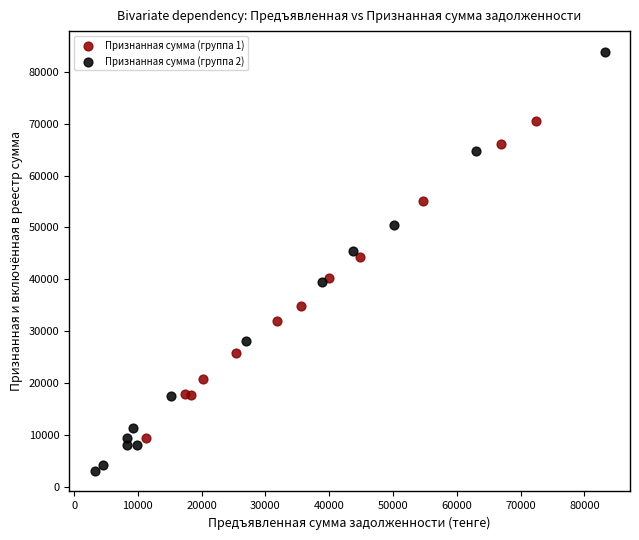

What are all the series names shown in the legend?

Признанная сумма (группа 1), Признанная сумма (группа 2)